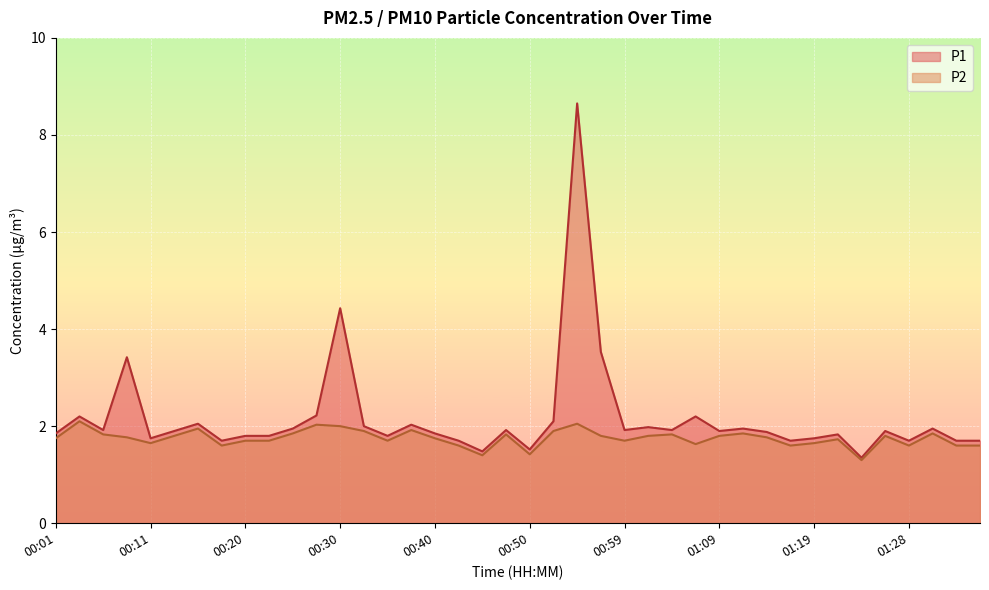

True or false: P2 has more than 1 interior local peaks.

True